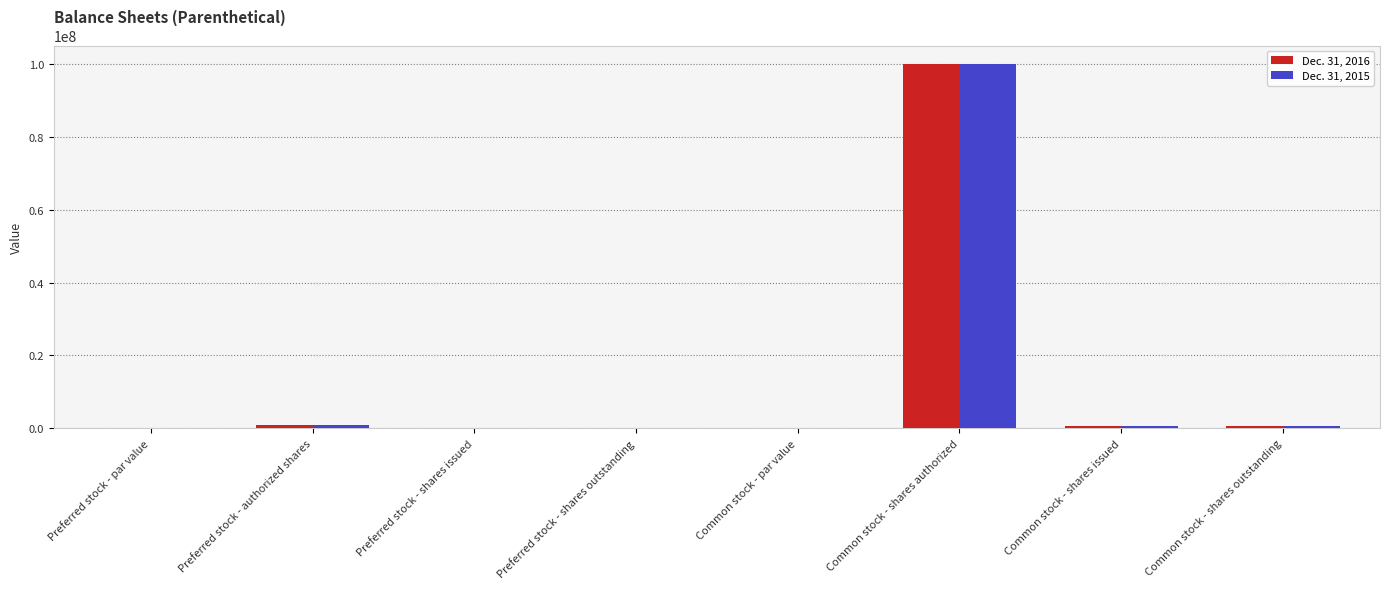

What is the sum of the Dec. 31, 2016 values at Preferred stock - shares issued and Common stock - shares authorized?

100000000.0